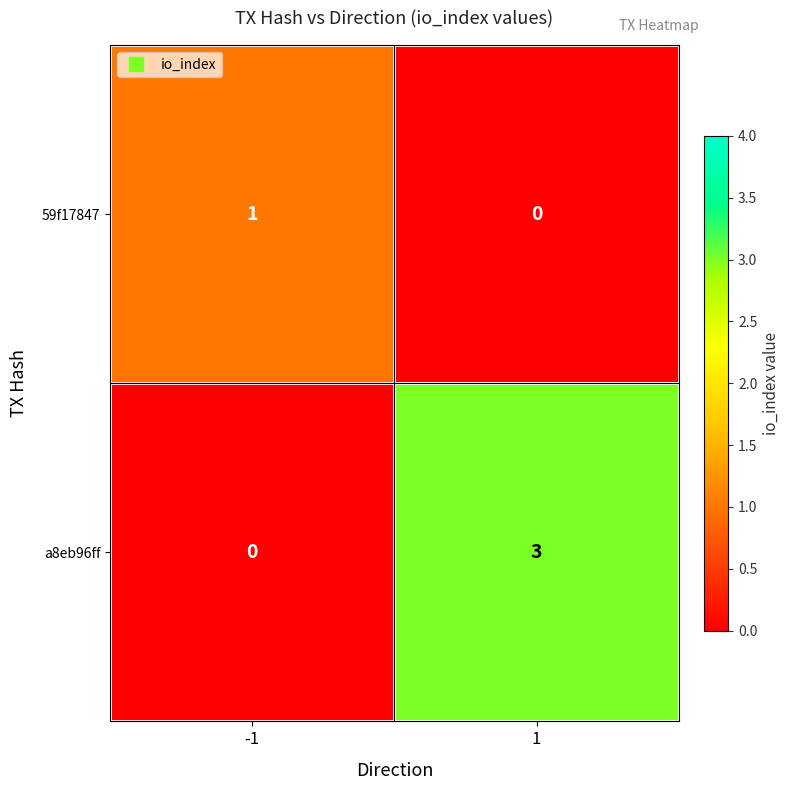

The a8eb96ff series shows 1 at 1. True or false?

False